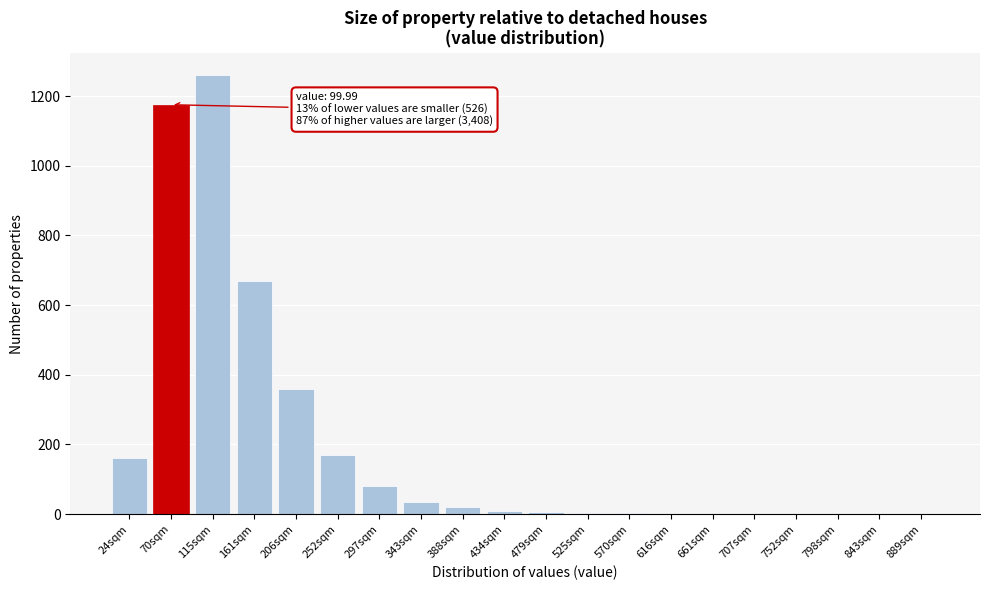

What is the change in value from 297sqm to 707sqm?

-80